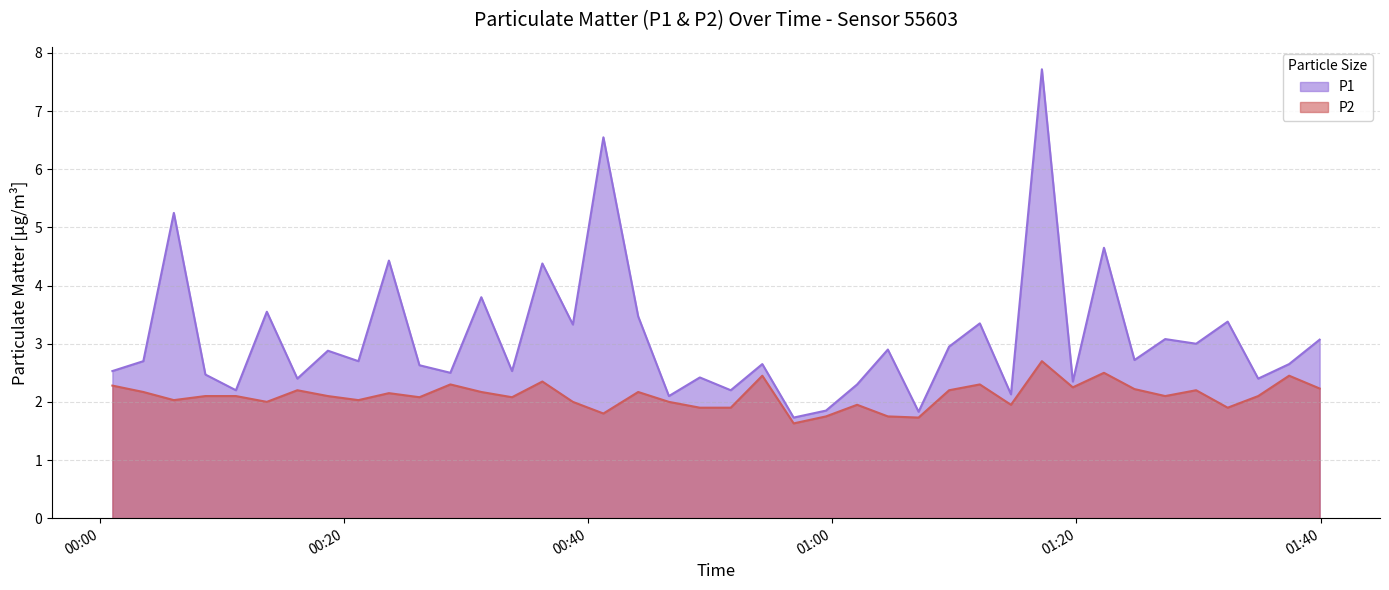

True or false: P2 and P1 cross at least once.

False